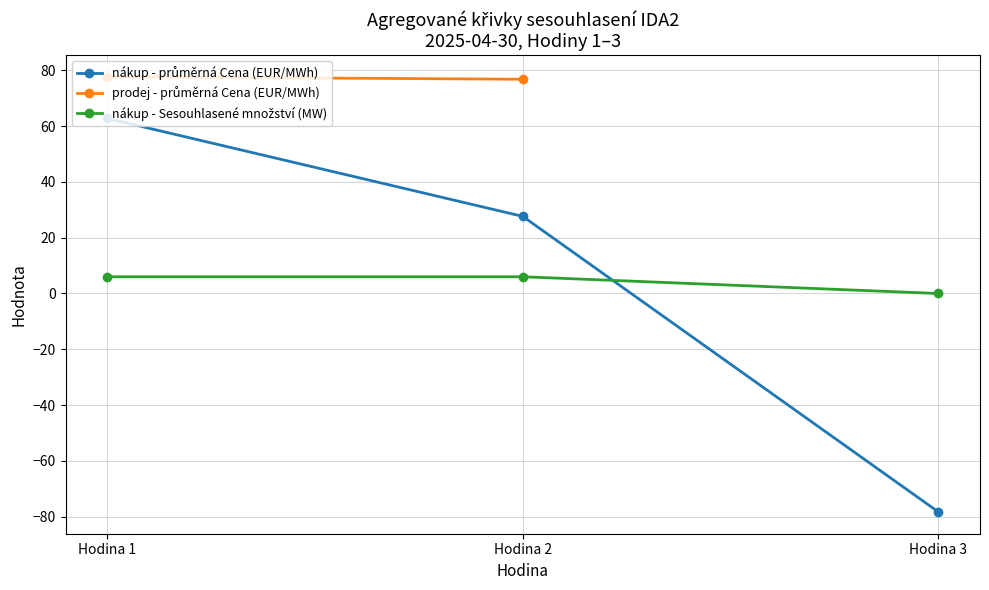

The value of nákup - průměrná Cena (EUR/MWh) at Hodina 3 is -78.3. True or false?

True